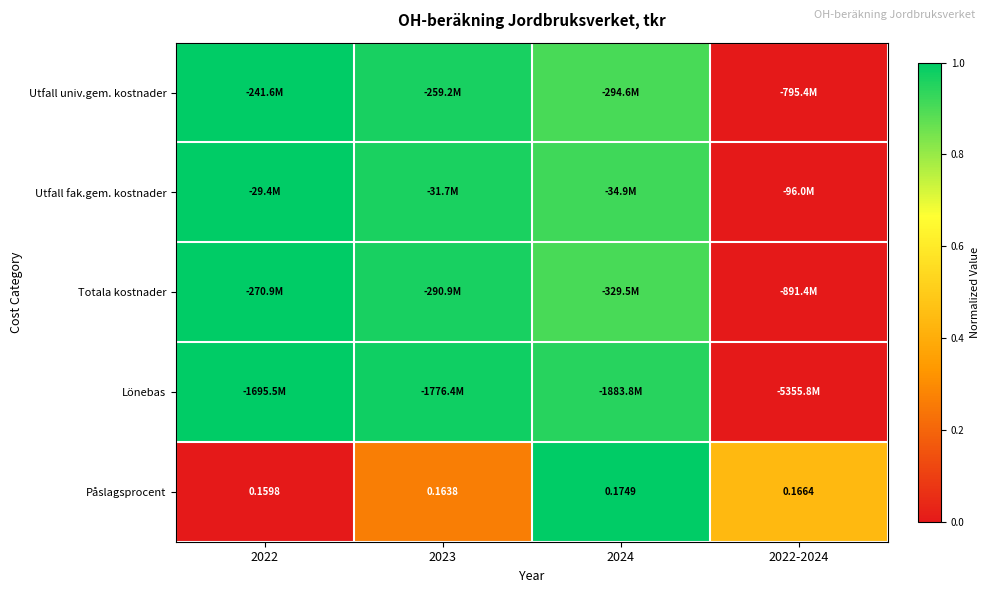

The value of Utfall univ.gem. kostnader at 2023 is 1.4. True or false?

False